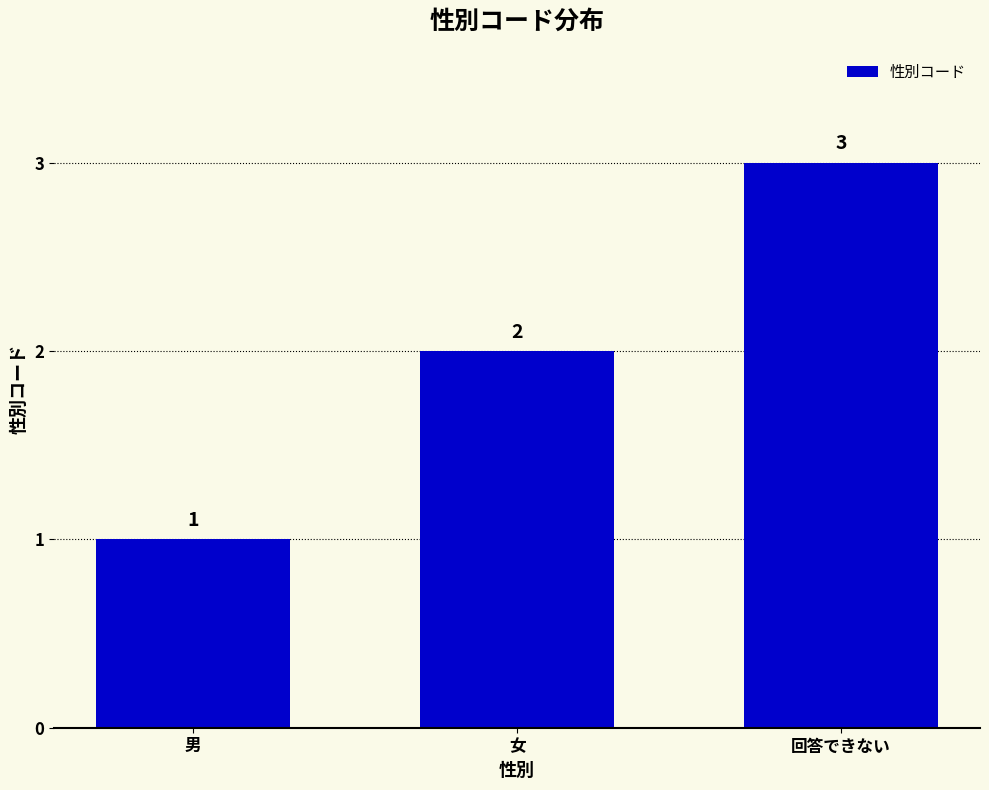

Count the number of data series in this chart.

1